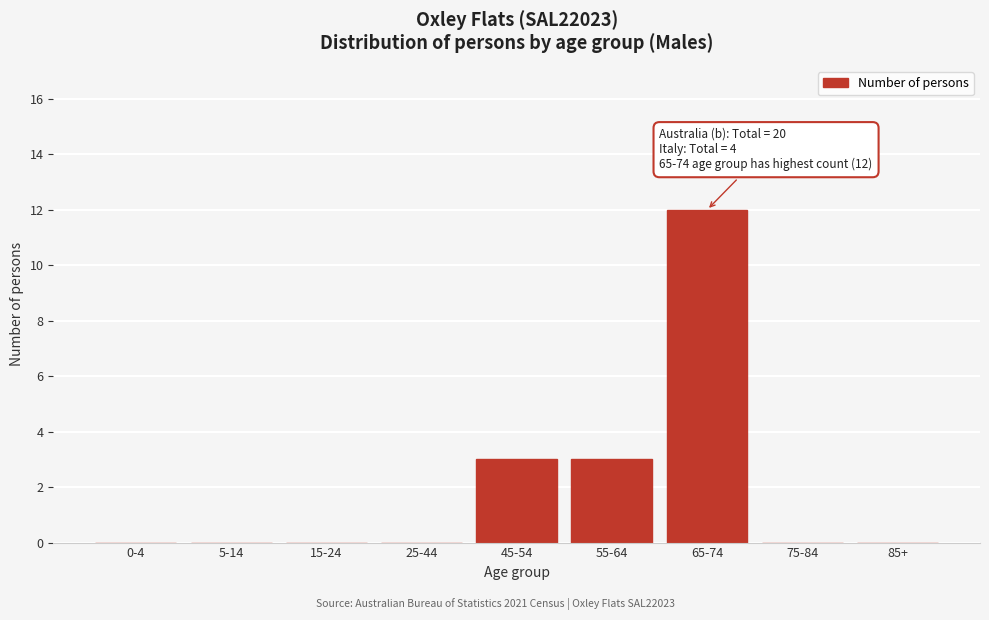

Reading left to right, list all the values displayed in this chart.

0-4=0	5-14=0	15-24=0	25-44=0	45-54=3	55-64=3	65-74=12	75-84=0	85+=0